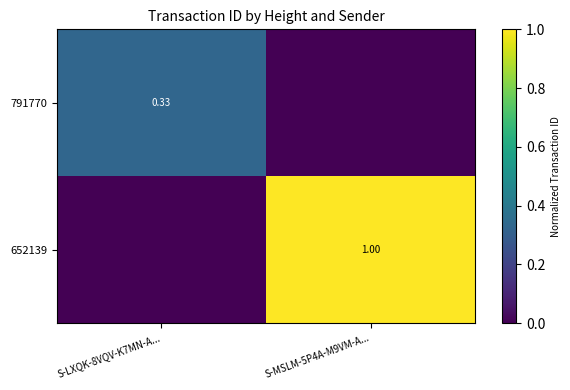

Is the value of 791770 at S-LXQK-8VQV-K7MN-A... greater than the value of 652139 at S-MSLM-5P4A-M9VM-A...?

No